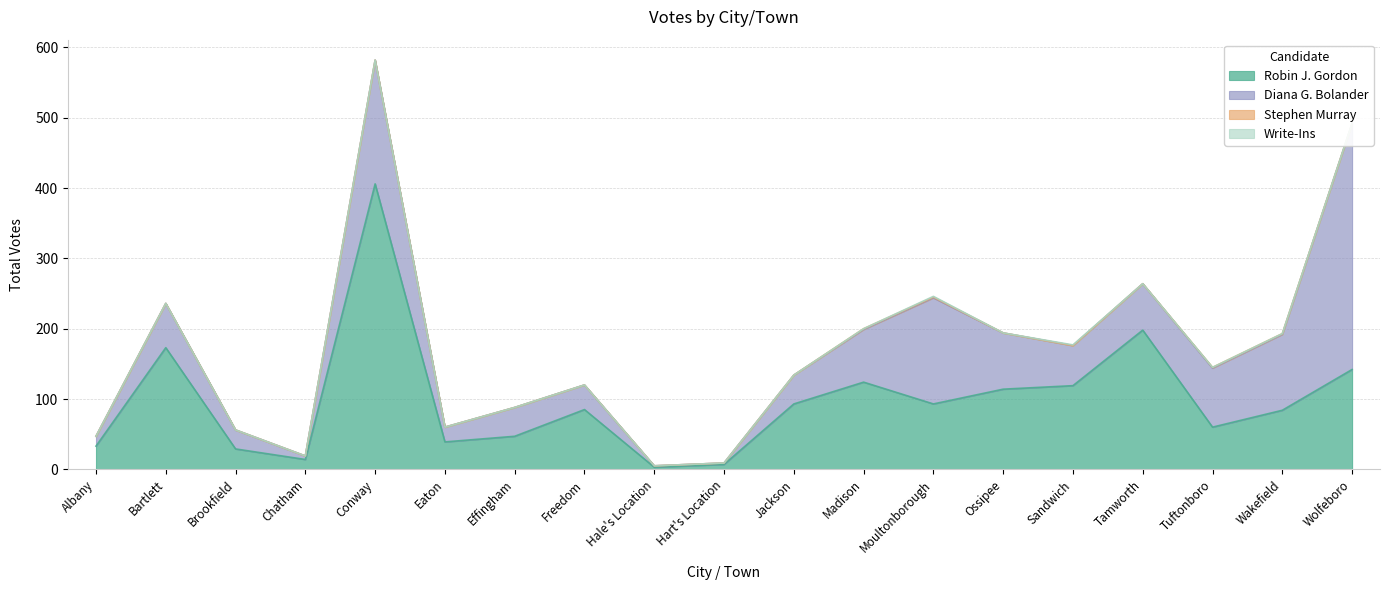

Is it true that Stephen Murray equals 0 at Effingham?

True